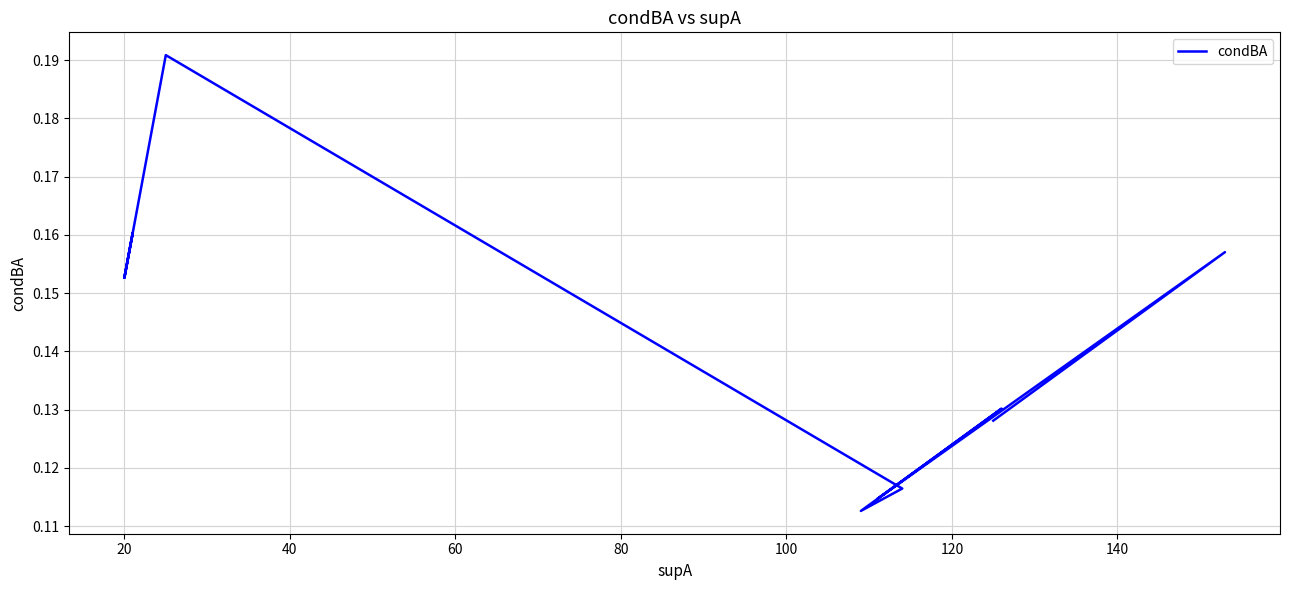

What is the difference between the maximum and minimum values?

0.1